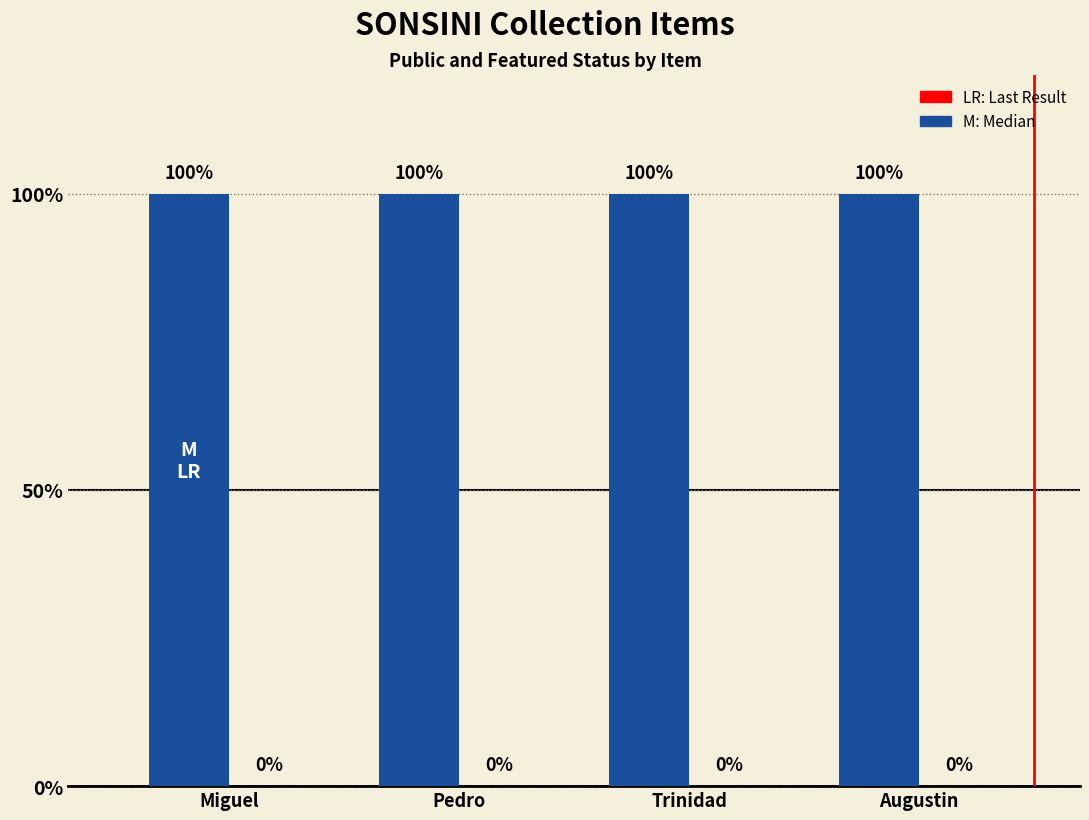

Rank the series at Miguel from lowest to highest value.

featured, public